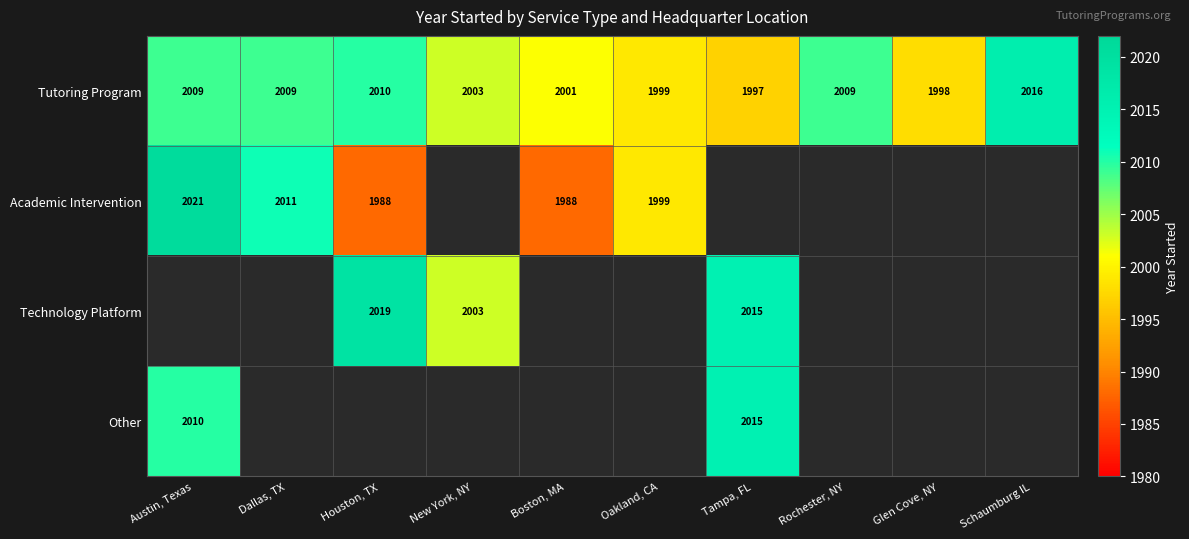

What is the lowest value of the Tutoring Program series?

1997